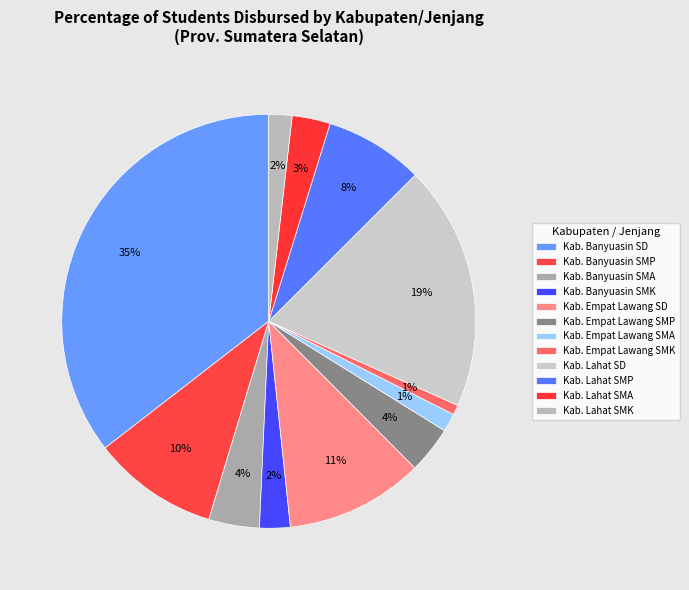

How many segments does this pie chart have?

12